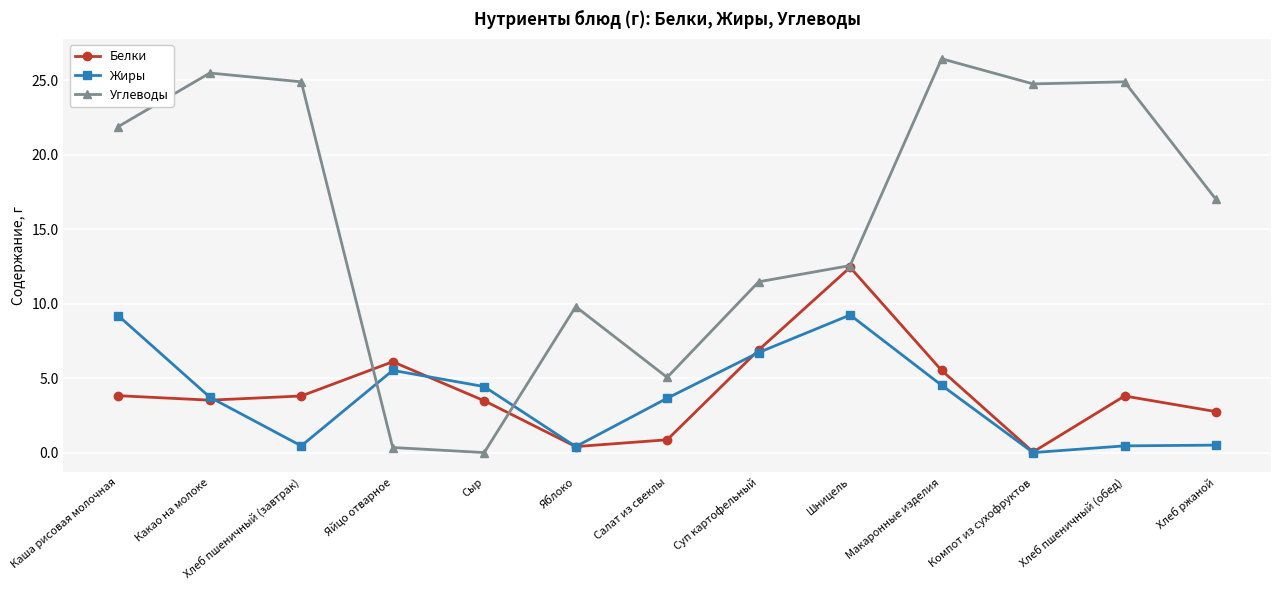

At which category does Белки reach its first local valley?

Какао на молоке